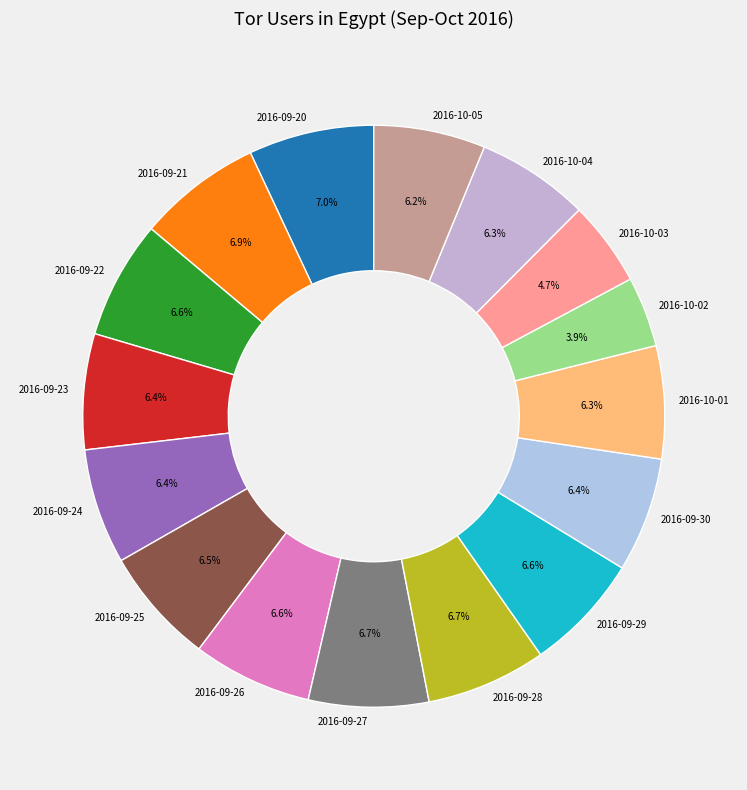

Count the number of slices in the pie.

16